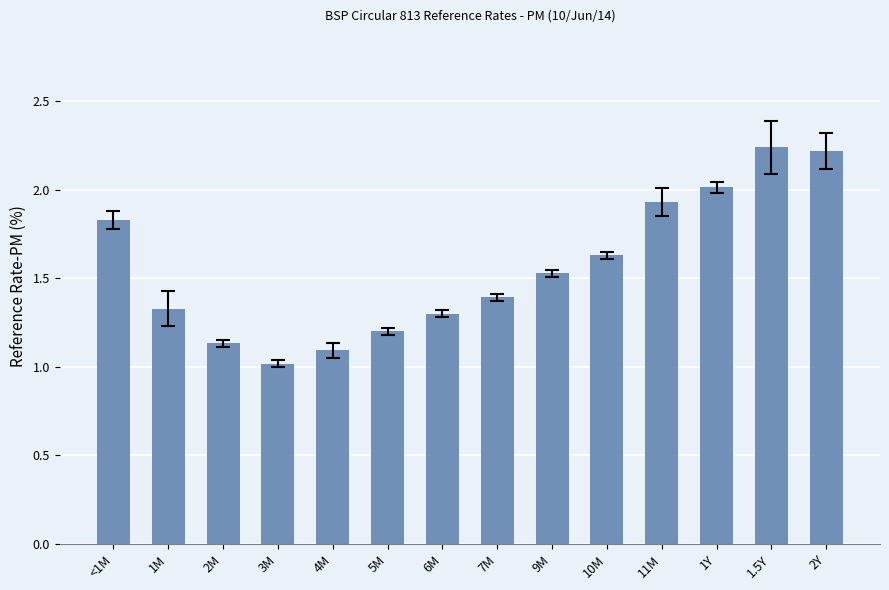

The chart shows a value of 2.2 at 1.5Y. True or false?

True